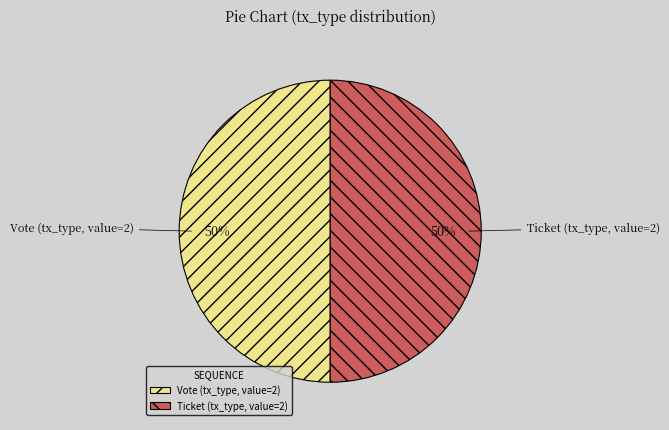

Combined, do Vote (tx_type, value=2) and Ticket (tx_type, value=2) account for over 50%?

Yes